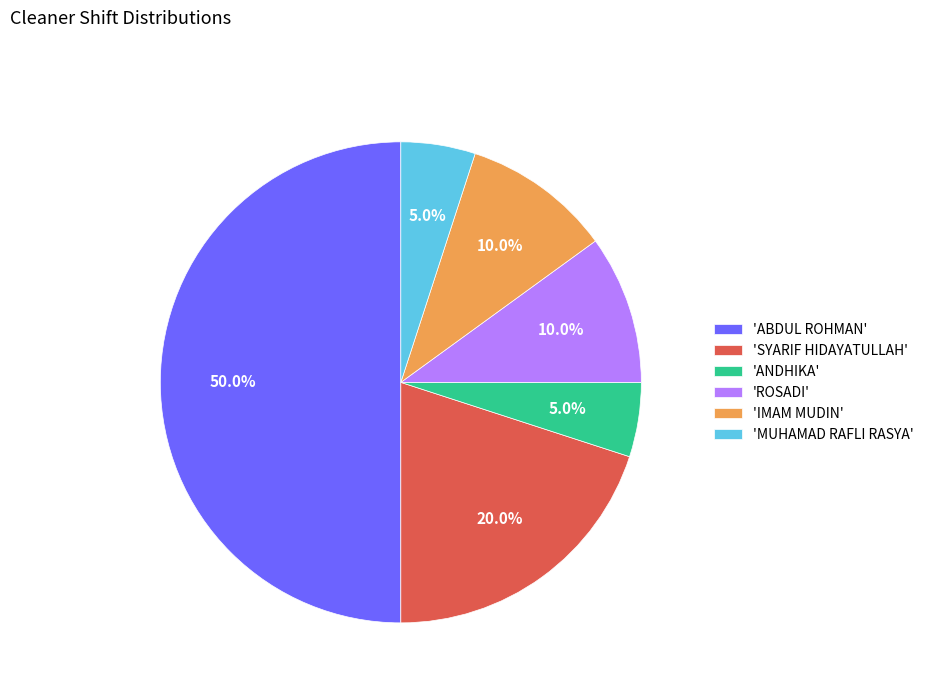

Which has a higher value, 'ABDUL ROHMAN' or 'IMAM MUDIN'?

'ABDUL ROHMAN'